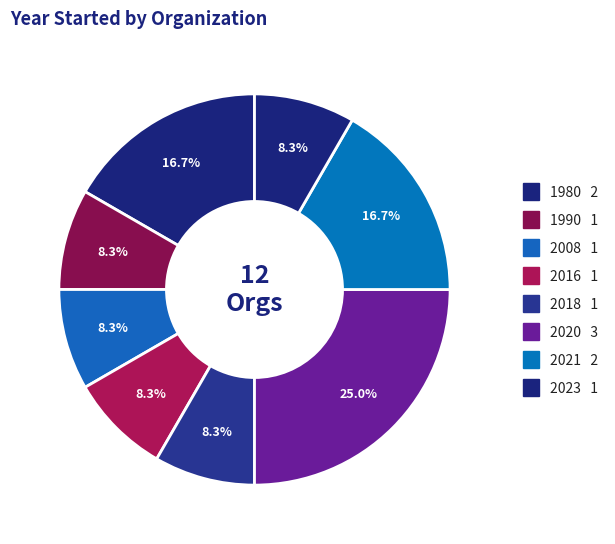

How many segments does this pie chart have?

8